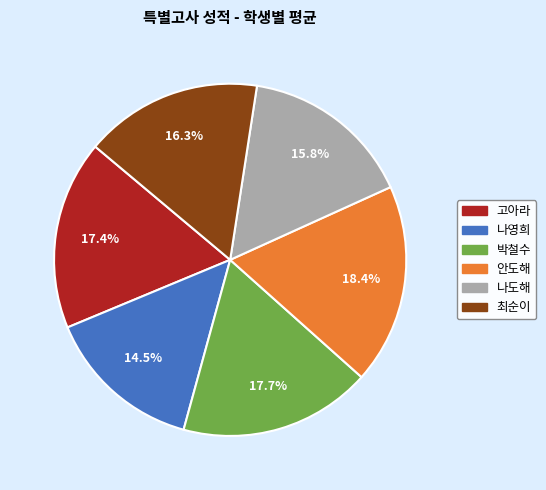

Combined, do 나도해 and 나영희 account for over 50%?

No